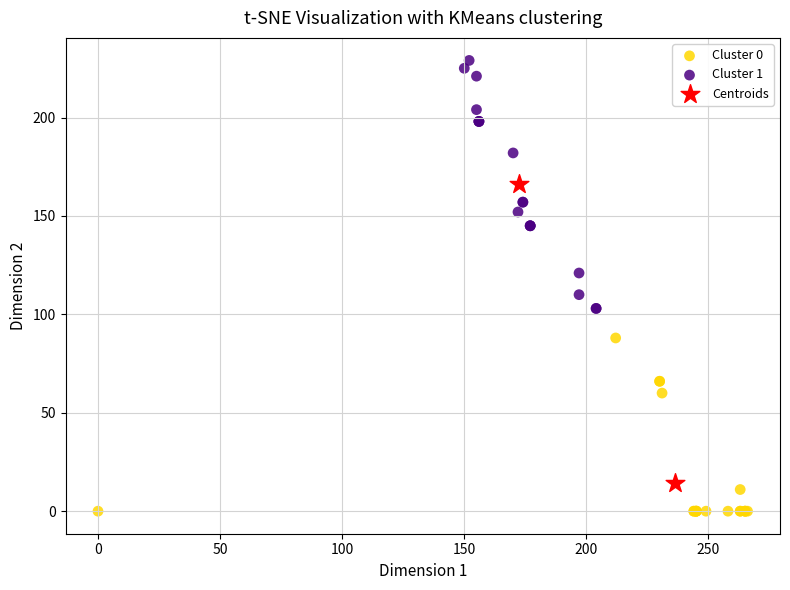

Which series reaches the maximum Y coordinate?

Cluster 1